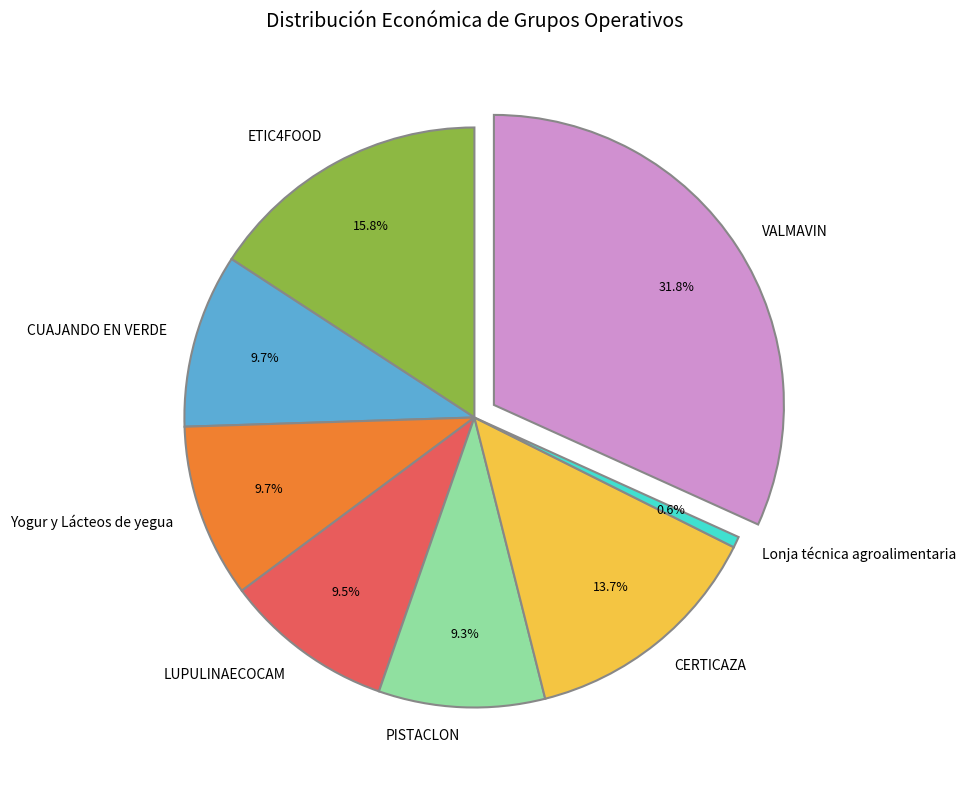

How many segments does this pie chart have?

8